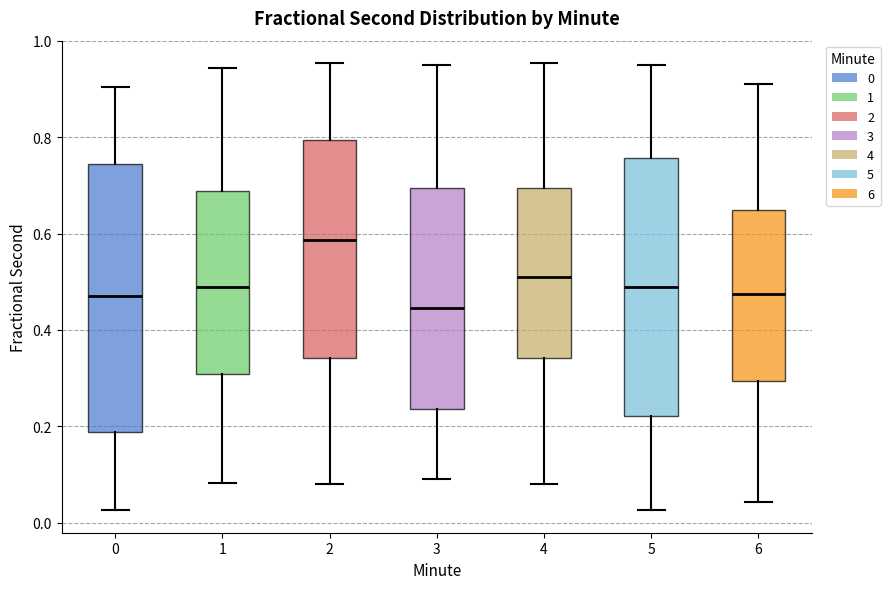

Which box's median line is the lowest?

3